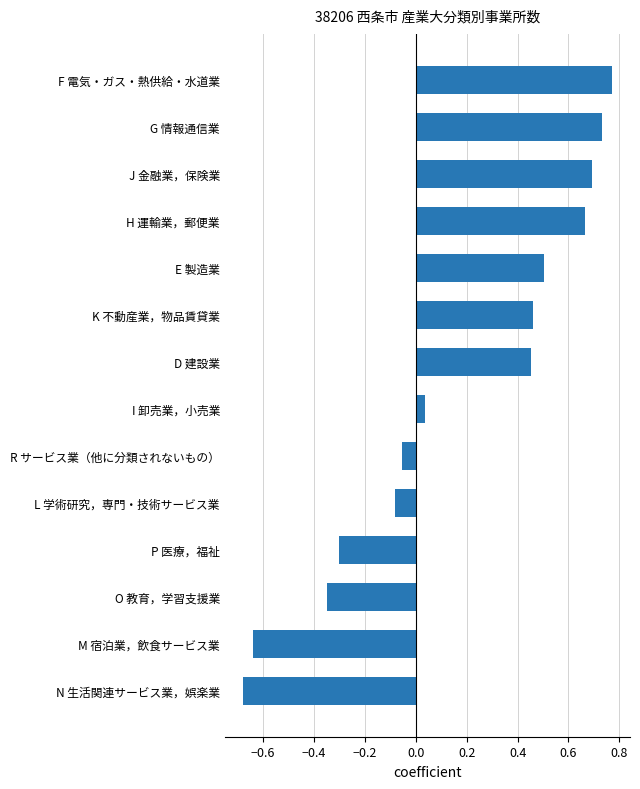

What is the label of the 11th bar from the top?

P 医療，福祉